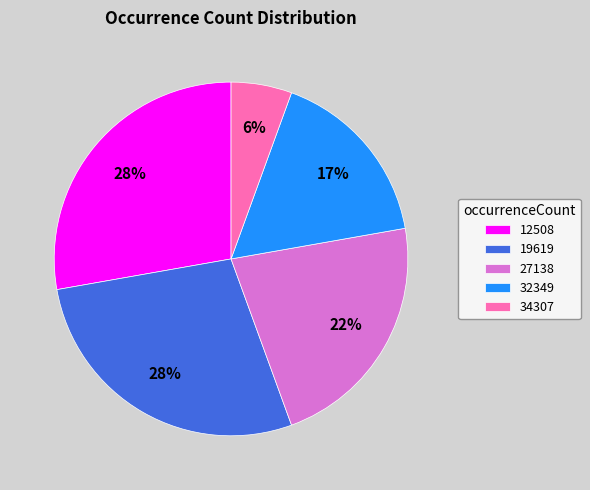

To the nearest percent, what is the difference between the 34307 and 12508 slice percentages?

22%